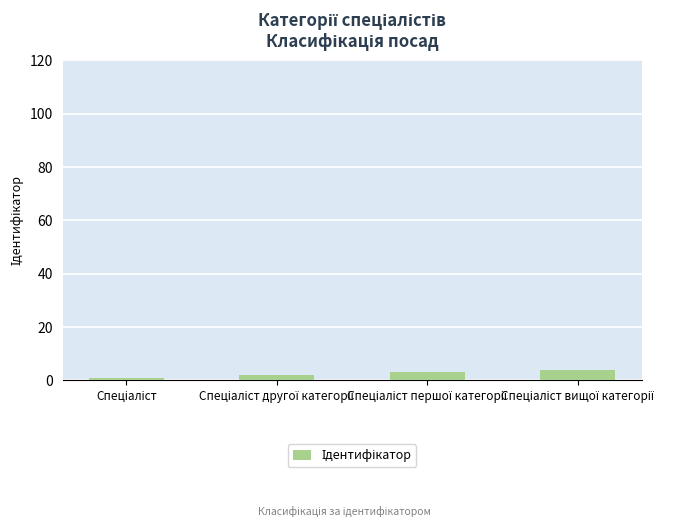

What is the difference between the maximum and minimum values?

3